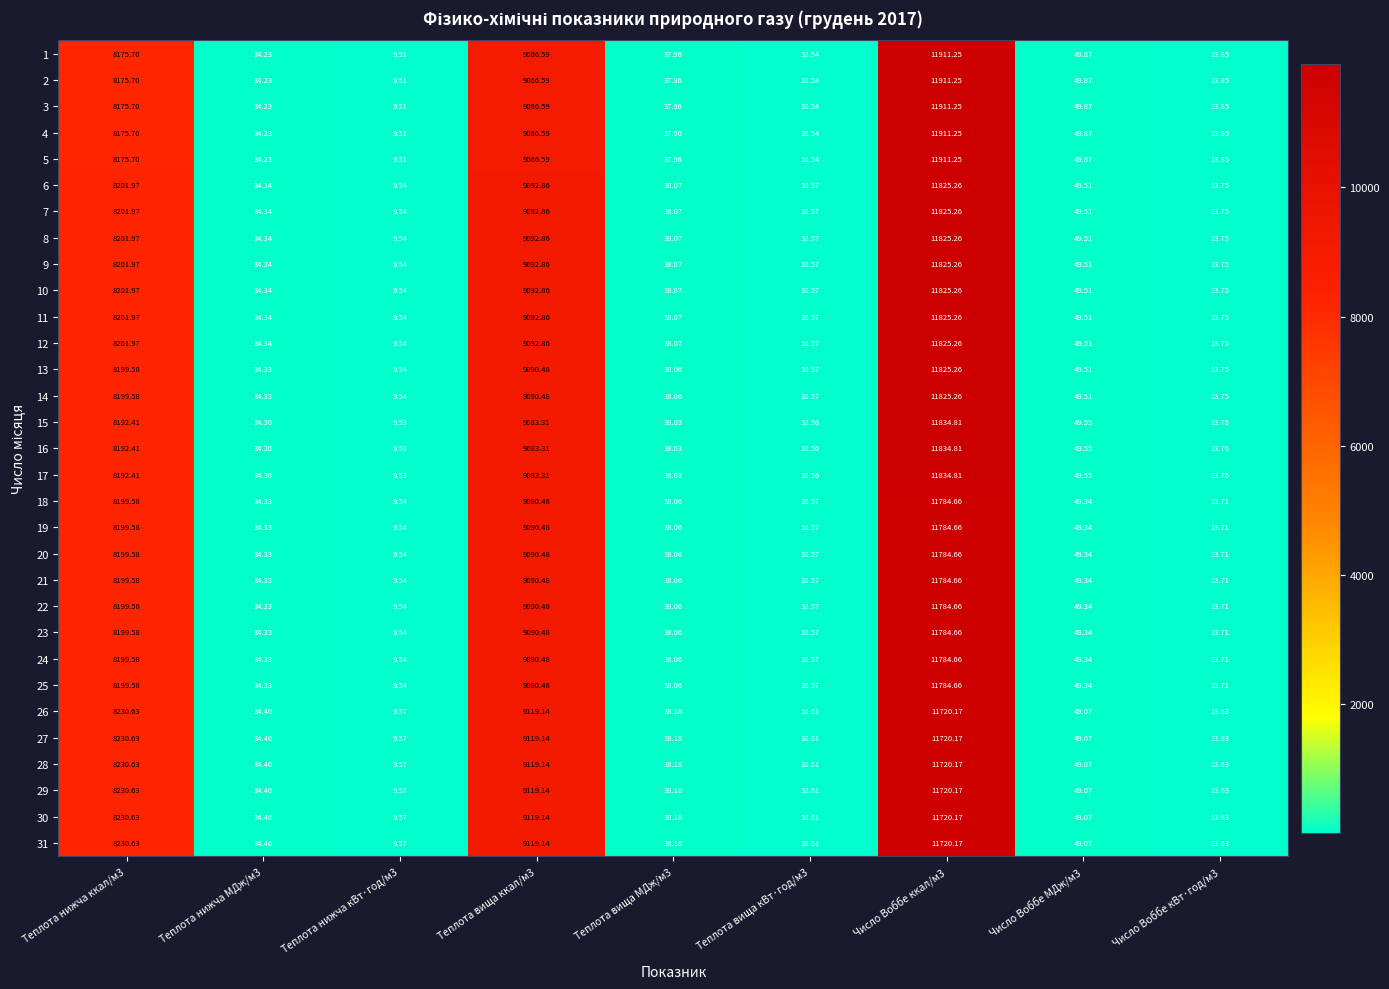

Is the value of 25 at Теплота нижча МДж/м3 greater than the value of 21 at Теплота вища ккал/м3?

No